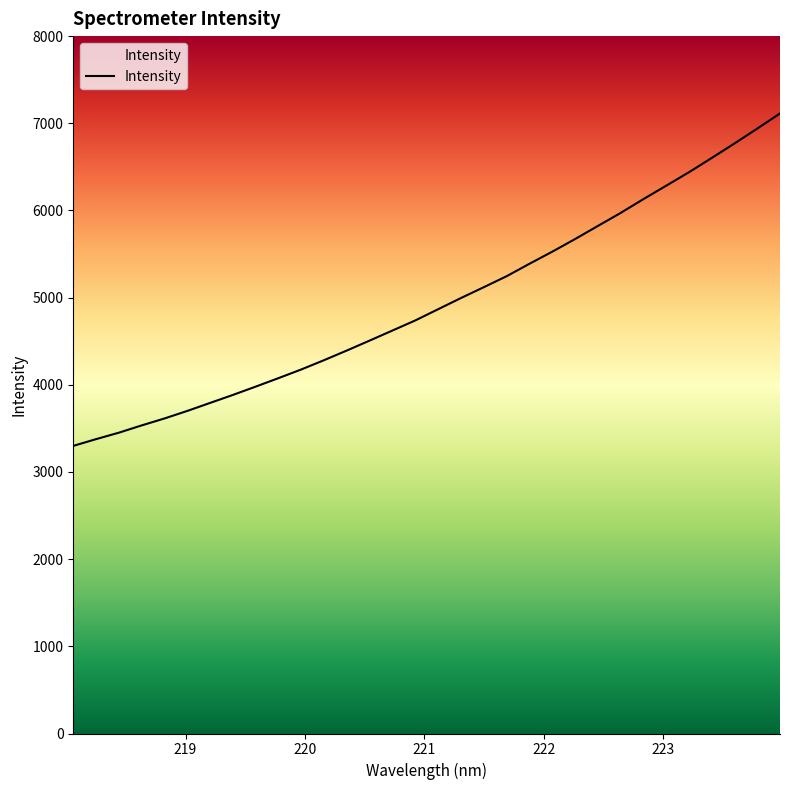

The chart shows a value of 10535.9 at 223.408. True or false?

False